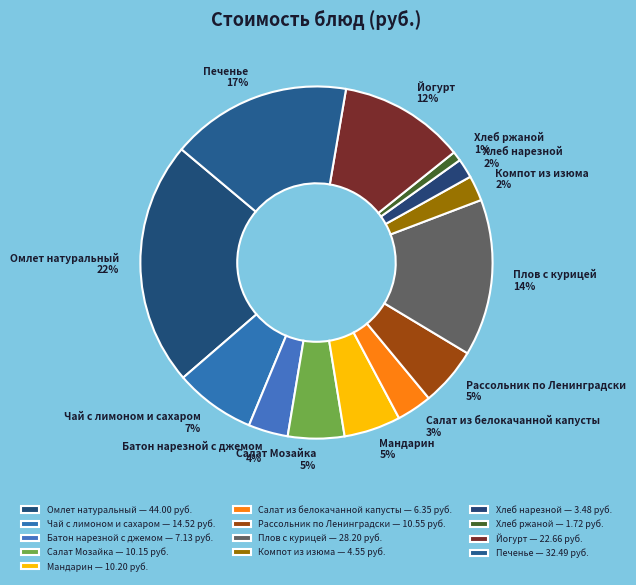

What is the smallest slice in the pie chart?

Хлеб ржаной